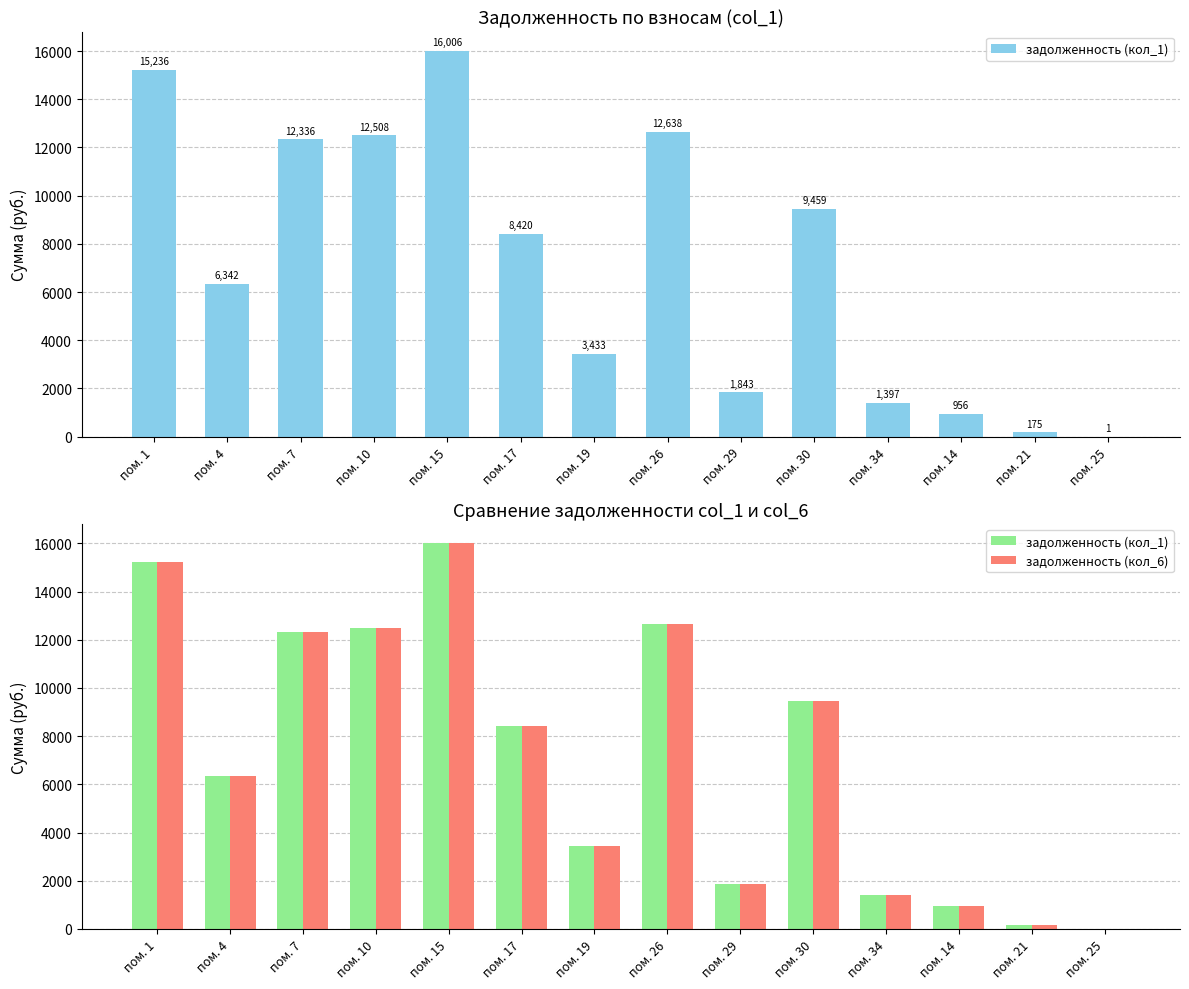

What is the label of the 8th bar from the left?

пом. 26